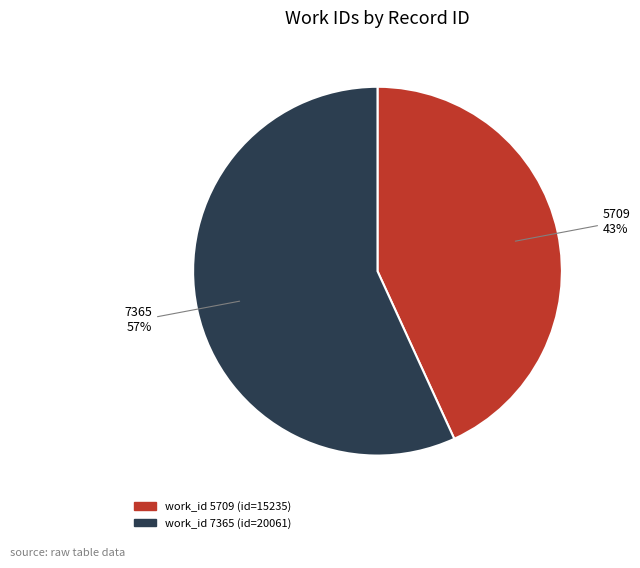

To the nearest percent, what is the difference between the largest and smallest slice percentages?

14%